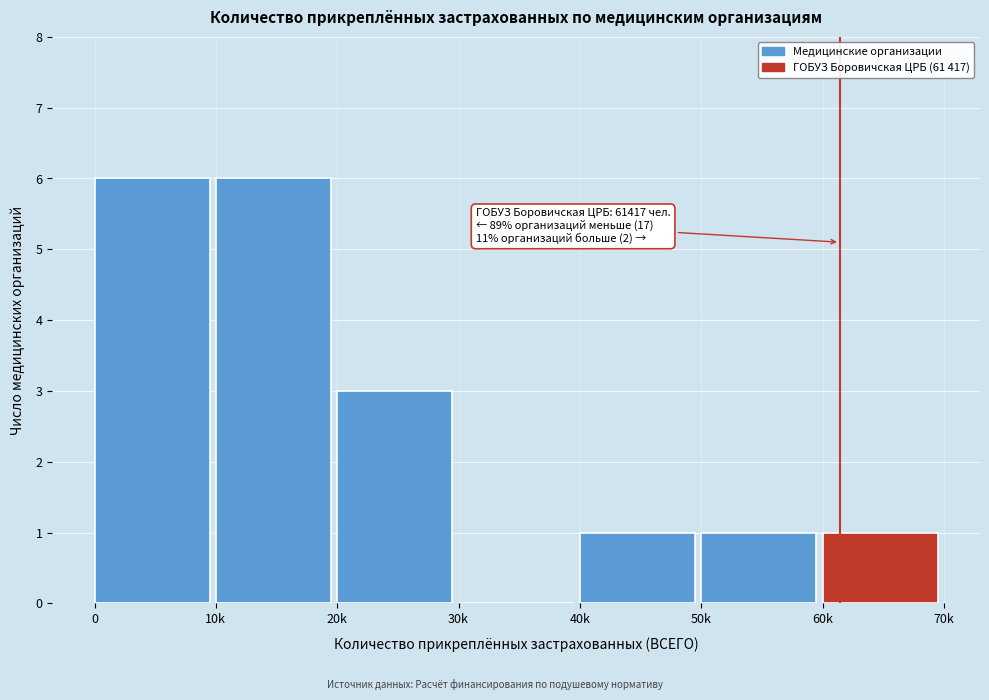

Reading right to left, transcribe all the data shown in this chart.

60k=1	50k=1	40k=1	30k=0	20k=3	10k=6	0=6